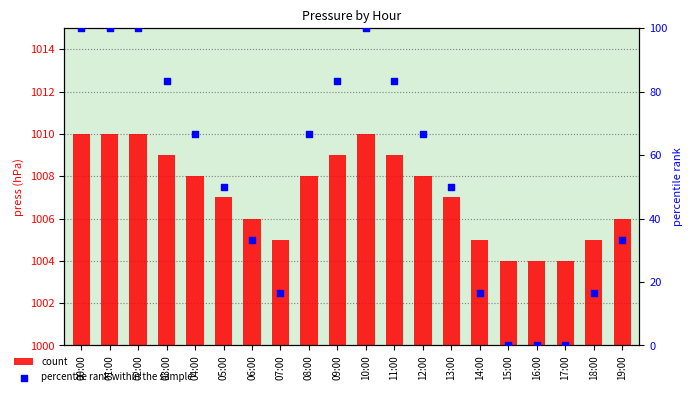

At how many categories does at least one series exceed 398?

20